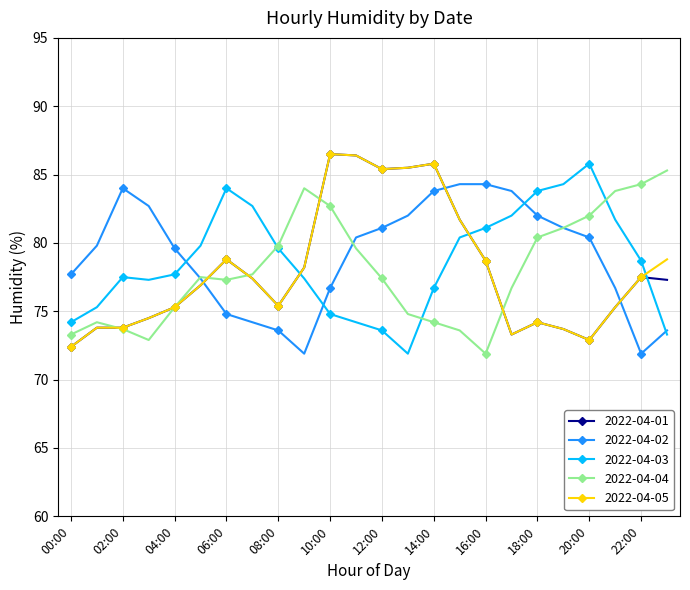

What is the value of the 2022-04-01 point at the 14th from the left?

85.5